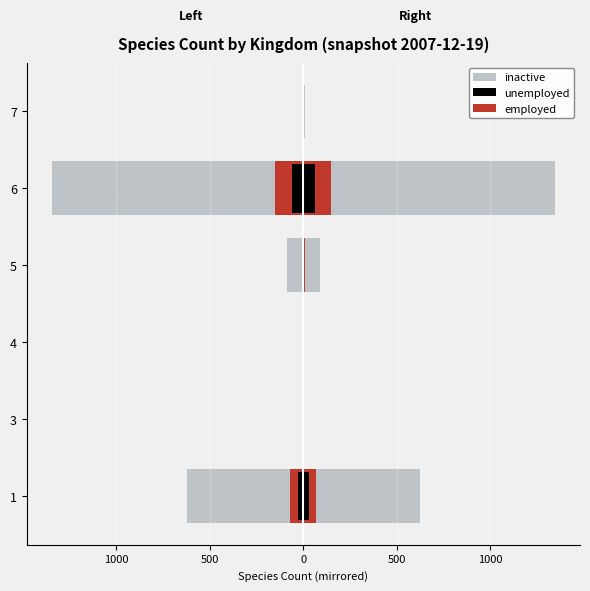

How many data points in inactive are above -8?

2